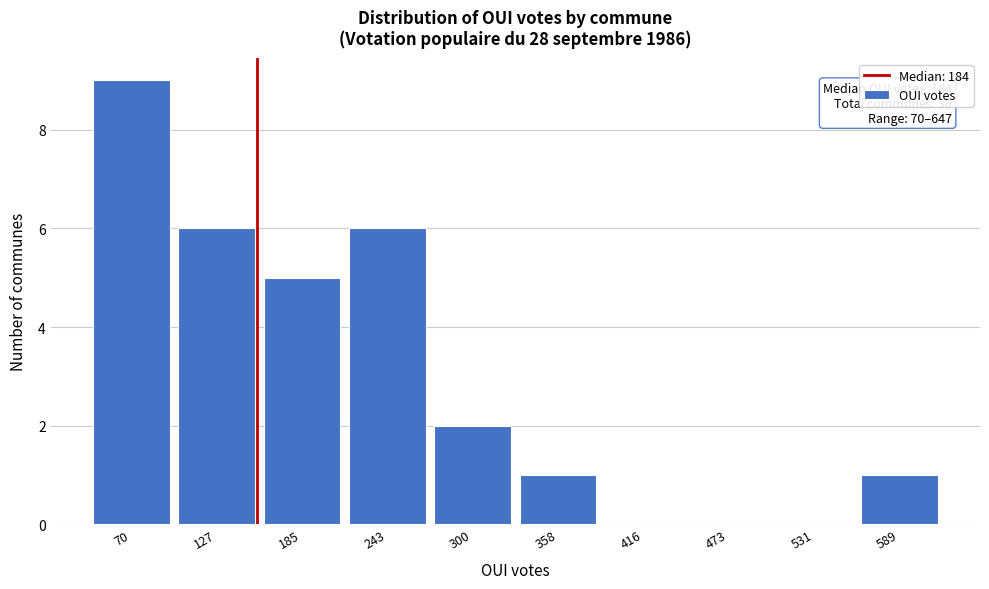

Reading right to left, what are all the values shown in this chart?

589=1	531=0	473=0	416=0	358=1	300=2	243=6	185=5	127=6	70=9